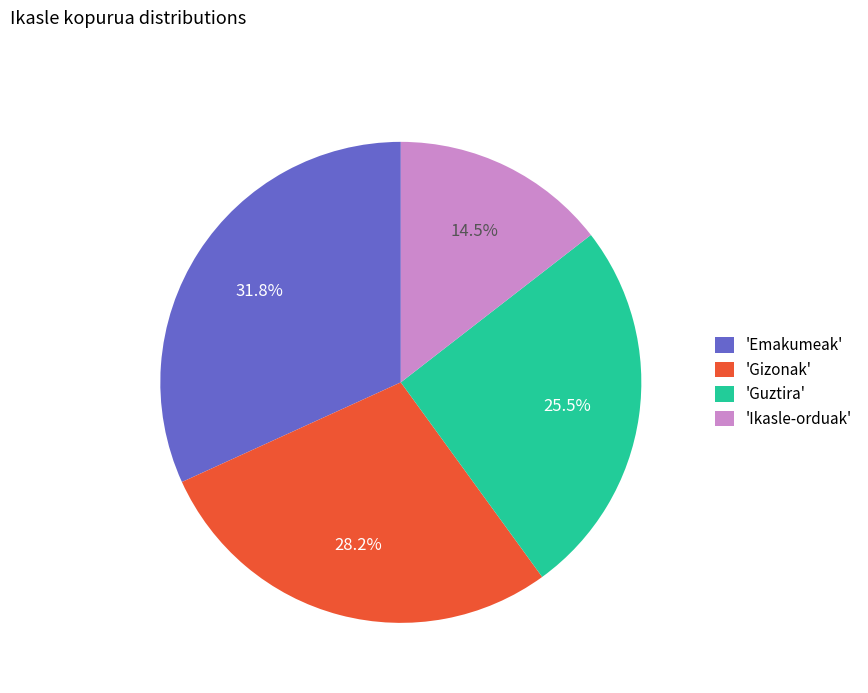

Which has a higher value, 'Ikasle-orduak' or 'Gizonak'?

'Gizonak'